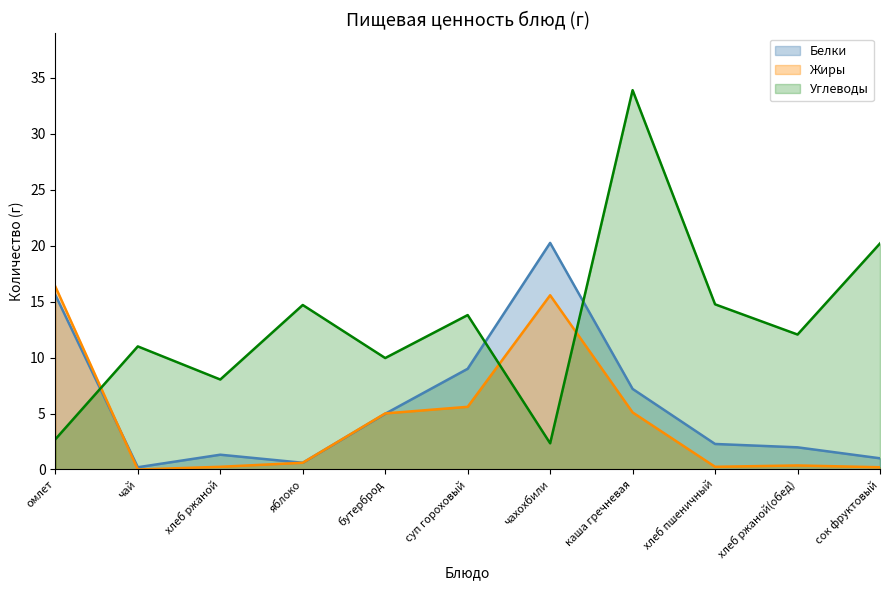

The Углеводы series shows 20.2 at сок фруктовый. True or false?

True